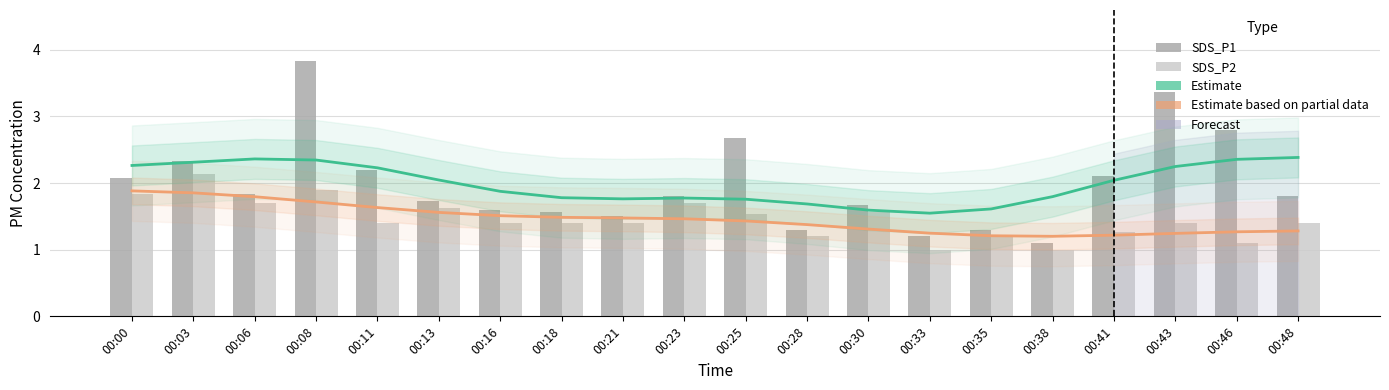

Reading left to right, transcribe all the data shown in this chart.

Estimate (SDS_P1): 2.3	2.3	2.4	2.3	2.2	2.0	1.9	1.8	1.8	1.8	1.8	1.7	1.6	1.5	1.6	1.8	2.0	2.2	2.4	2.4
Estimate based on partial data (SDS_P2): 1.9	1.9	1.8	1.7	1.6	1.6	1.5	1.5	1.5	1.5	1.4	1.4	1.3	1.2	1.2	1.2	1.2	1.2	1.3	1.3
SDS_P1: 2.1	2.3	1.8	3.8	2.2	1.7	1.6	1.6	1.5	1.8	2.7	1.3	1.7	1.2	1.3	1.1	2.1	3.4	2.8	1.8
SDS_P2: 1.8	2.1	1.7	1.9	1.4	1.6	1.4	1.4	1.4	1.7	1.5	1.2	1.6	1.0	1.2	1.0	1.3	1.4	1.1	1.4